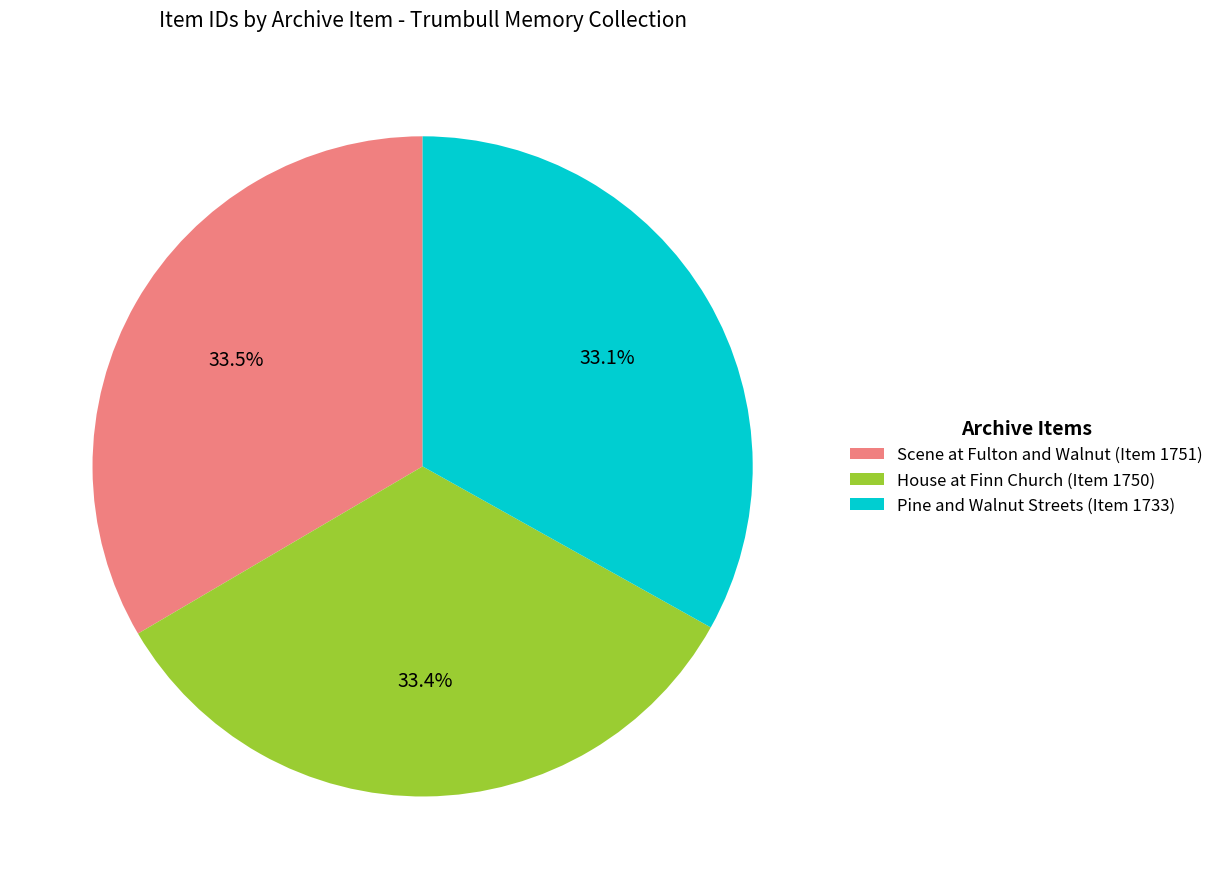

Does any single category account for the majority?

No